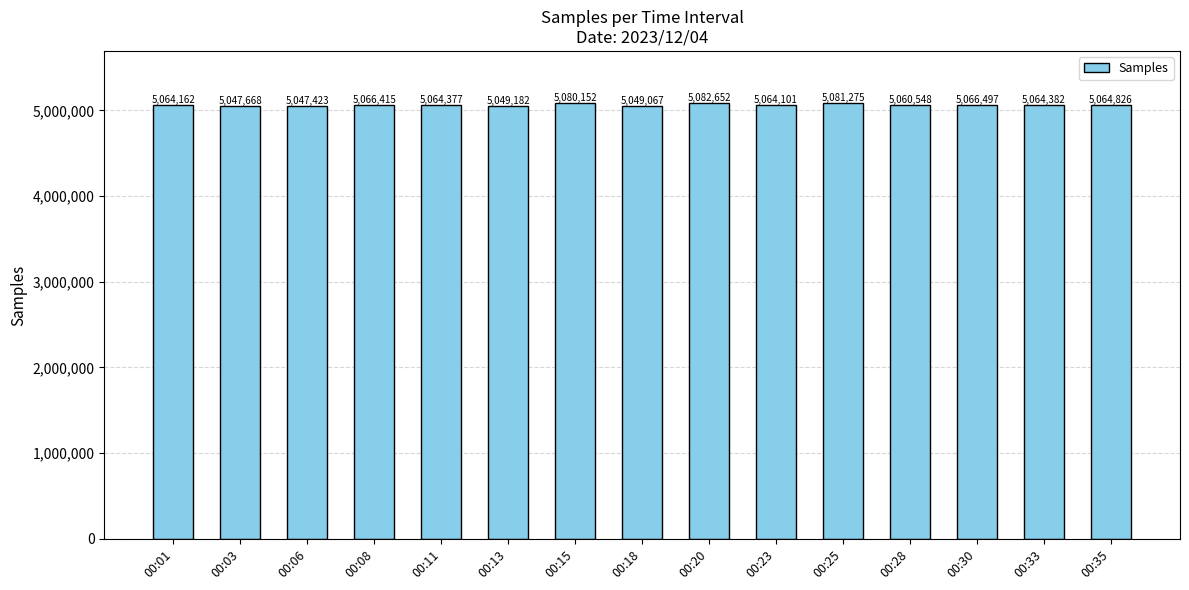

The chart shows a value of 8861782 at 00:35. True or false?

False